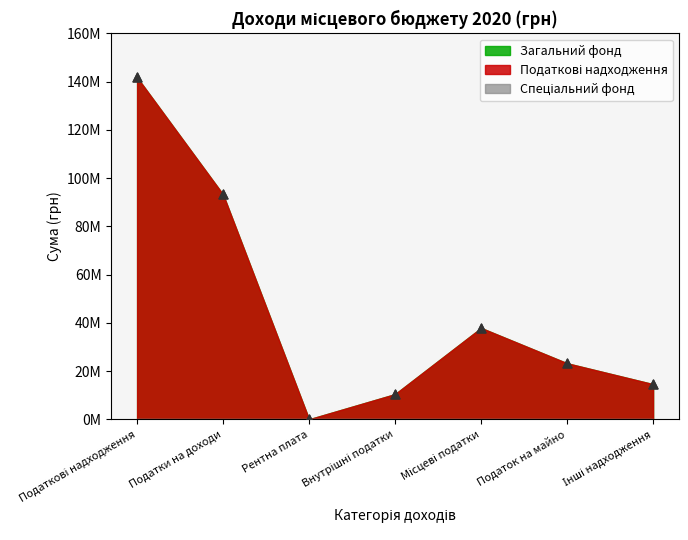

Is the value of Загальний фонд at Рентна плата greater than the value of Податкові надходження at Податок на майно?

No